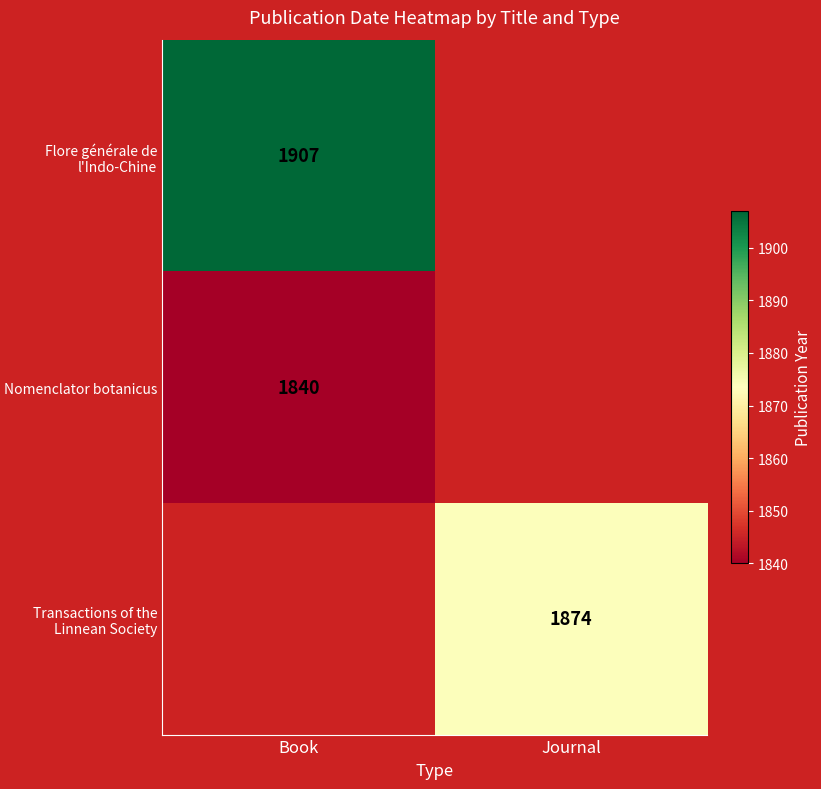

Which category has the lowest value across all series?

Book